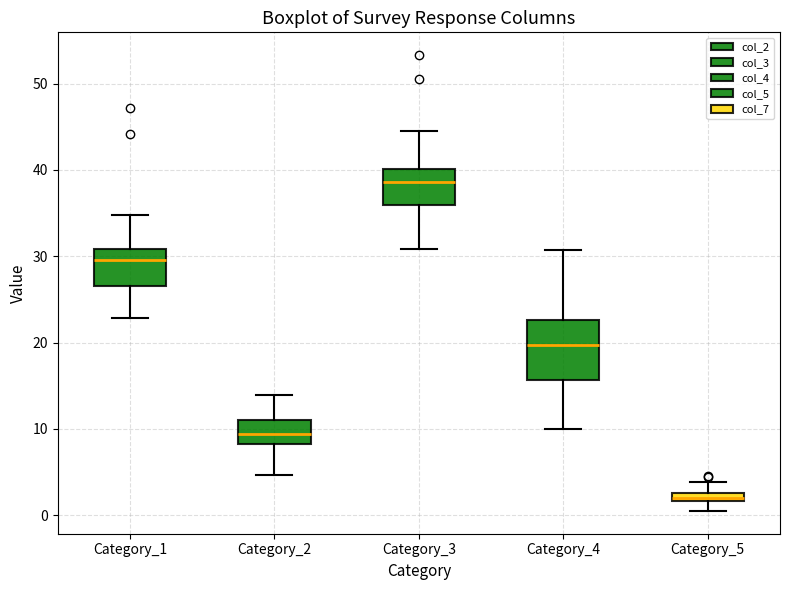

Comparing the boxes themselves (not the whiskers), which one is the tallest?

Category_4